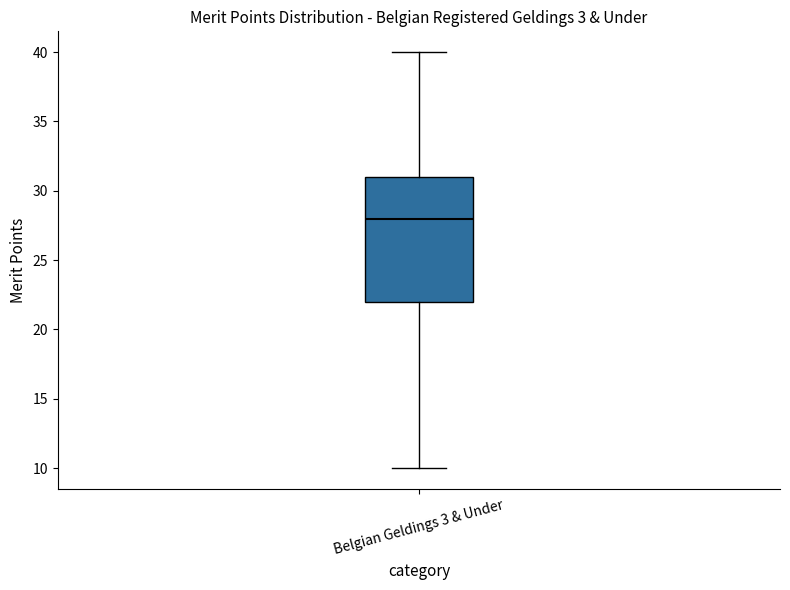

Read this box plot against the y-axis: the position of the median line, the range covered by the box, and the ends of both whiskers. The values are not printed on the chart, so give them approximately, as read against the axis.

median 28, box 22 to 31, whiskers 10 to 40